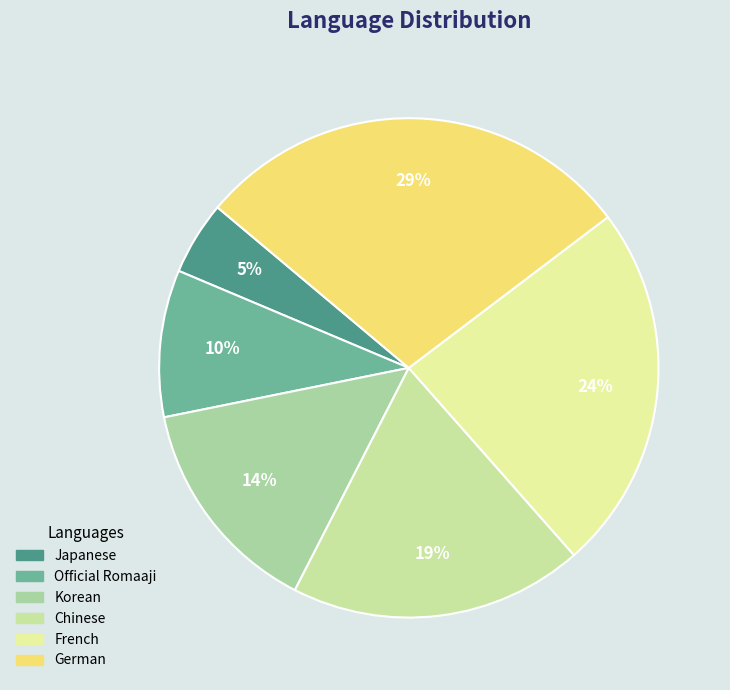

Rank the categories by value from highest to lowest.

German, French, Chinese, Korean, Official Romaaji, Japanese